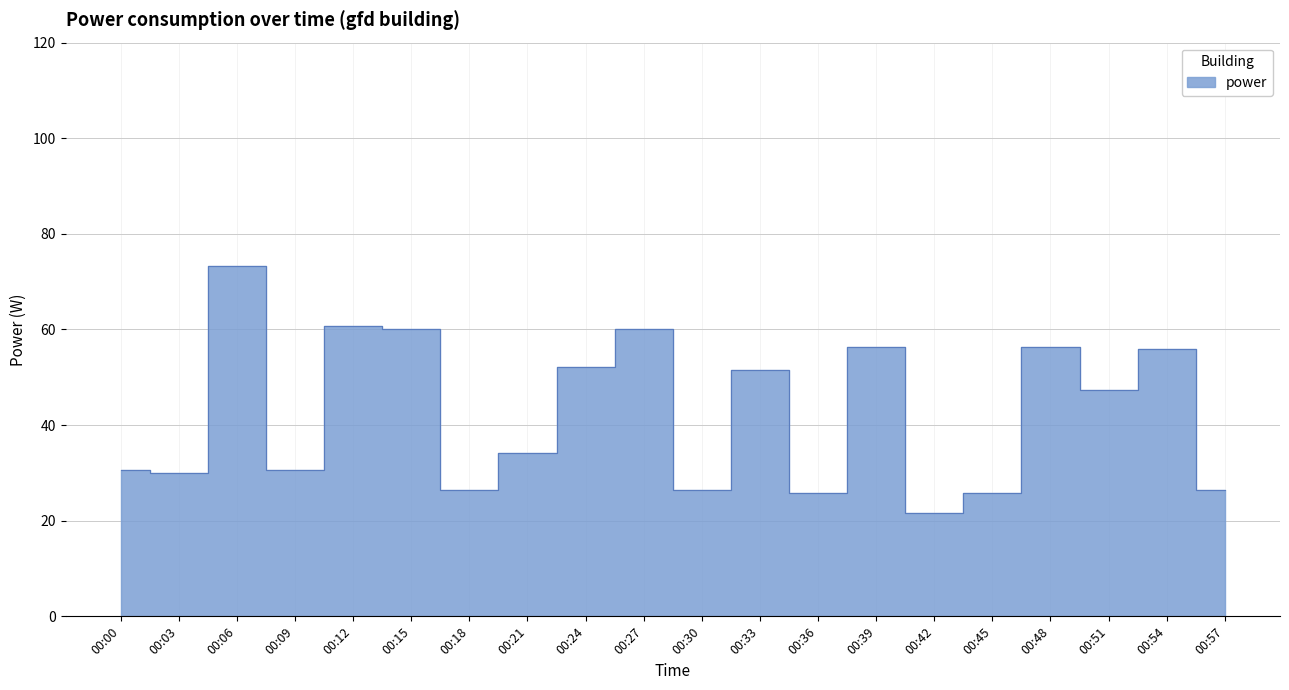

What is the sum of the values at 01:00 and 02:50?

39.0